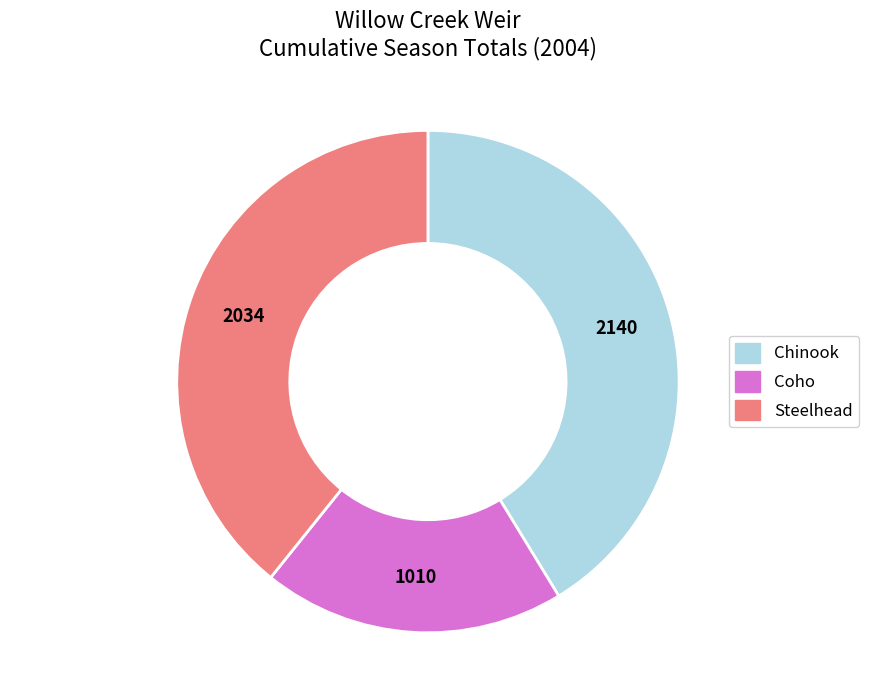

Count the number of slices in the pie.

3